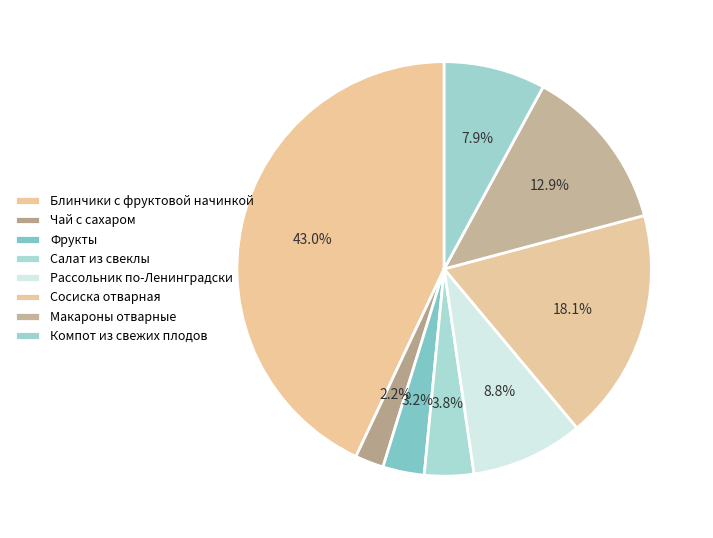

What is the smallest slice in the pie chart?

Чай с сахаром